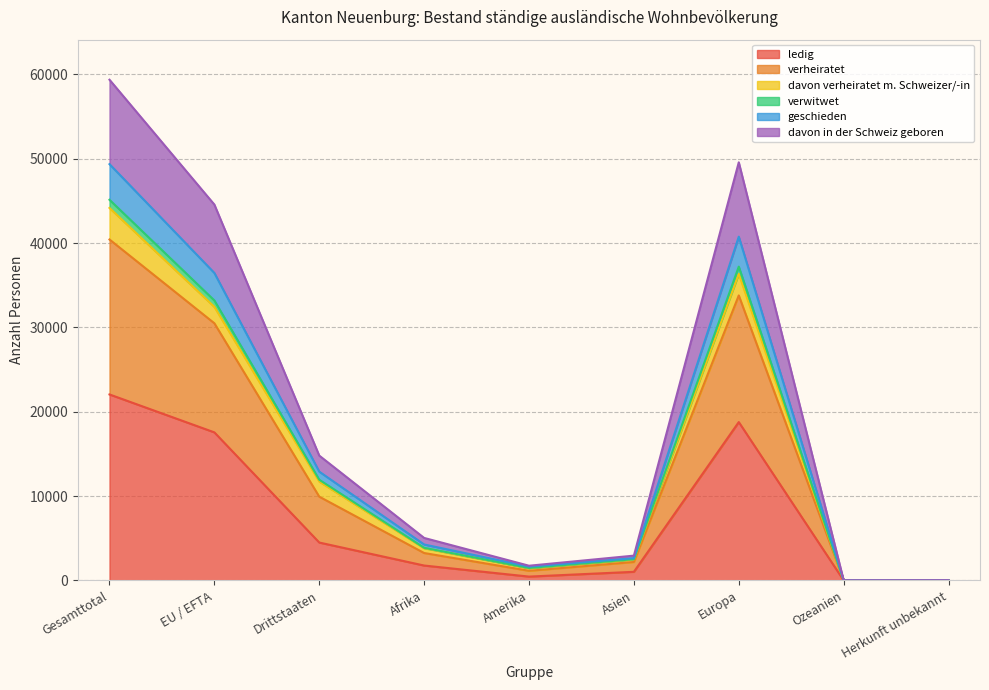

What position from the left is EU / EFTA?

2